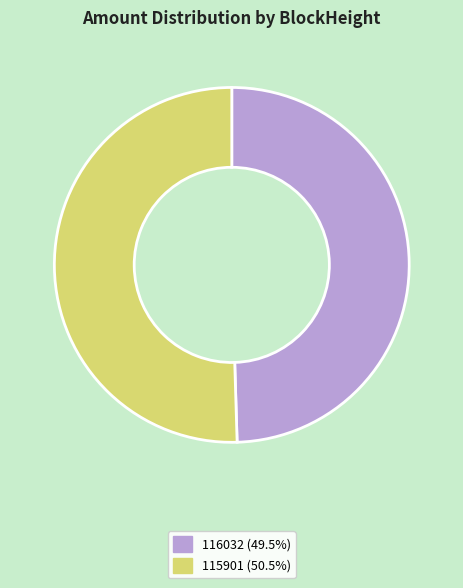

Count the number of slices in the pie.

2